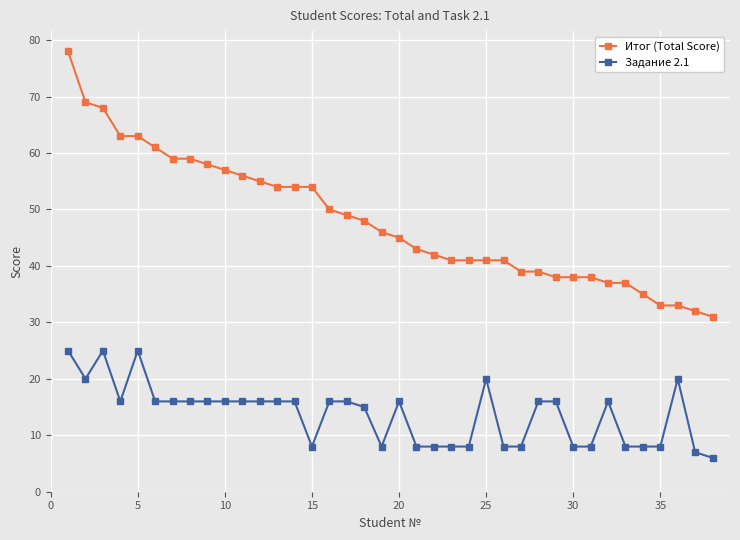

Reading left to right, what are all the values shown in this chart?

Итог (Total Score): 78	69	68	63	63	61	59	59	58	57	56	55	54	54	54	50	49	48	46	45	43	42	41	41	41	41	39	39	38	38	38	37	37	35	33	33	32	31
Задание 2.1: 25	20	25	16	25	16	16	16	16	16	16	16	16	16	8	16	16	15	8	16	8	8	8	8	20	8	8	16	16	8	8	16	8	8	8	20	7	6